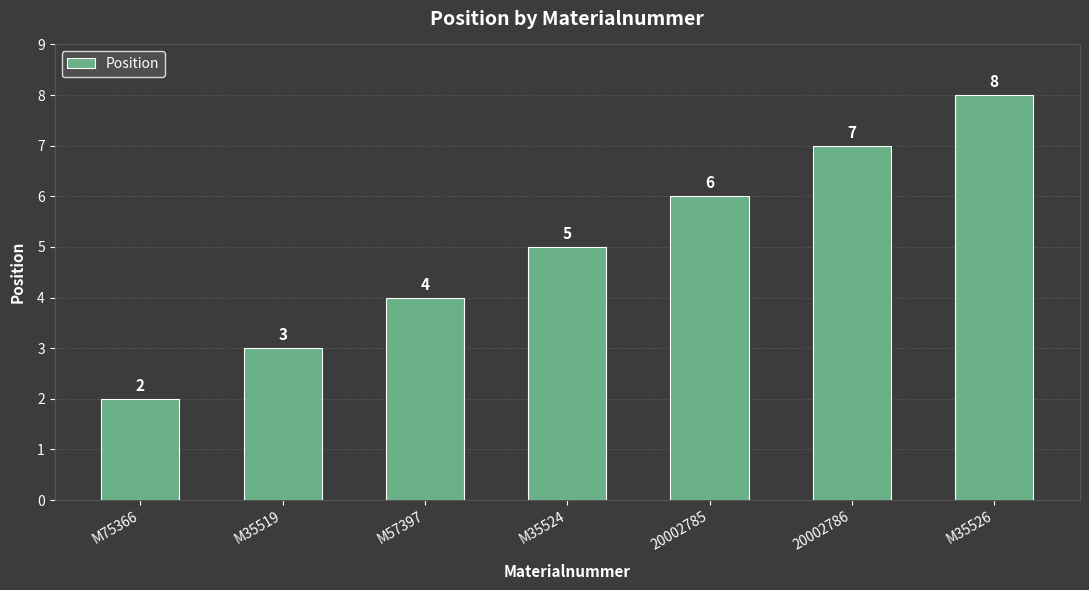

True or false: the data shows 7 at M35524.

False